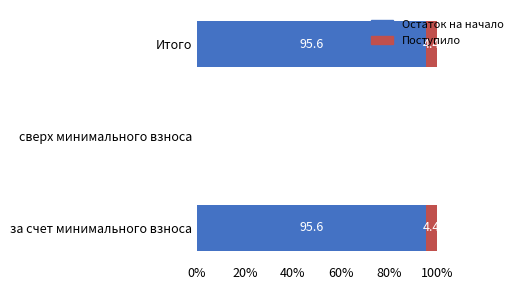

What is the sum of the Остаток на начало values at за счет минимального взноса and сверх минимального взноса?

95.6